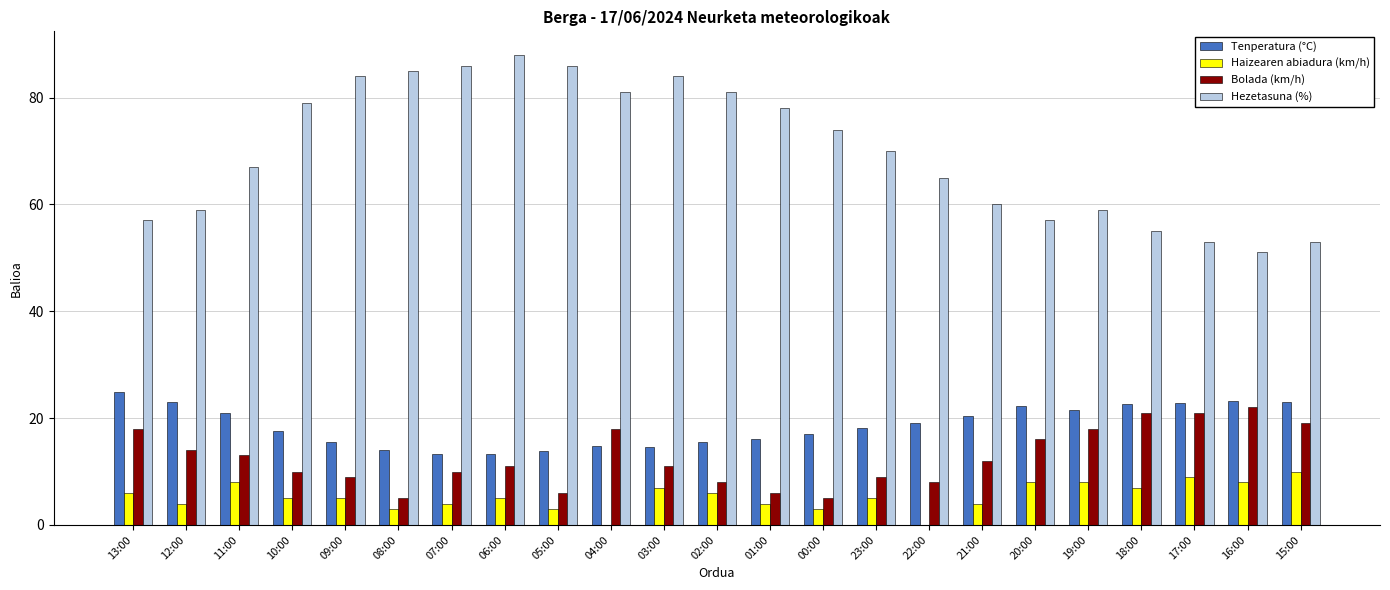

The value of Bolada (km/h) at 01:00 is 9.4. True or false?

False